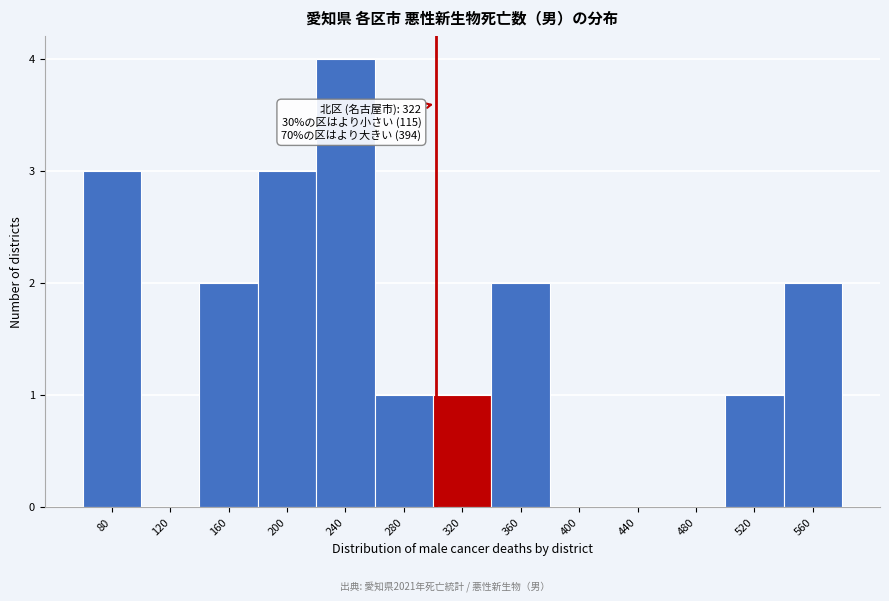

Reading left to right, transcribe all the data shown in this chart.

80=3	120=0	160=2	200=3	240=4	280=1	320=1	360=2	400=0	440=0	480=0	520=1	560=2